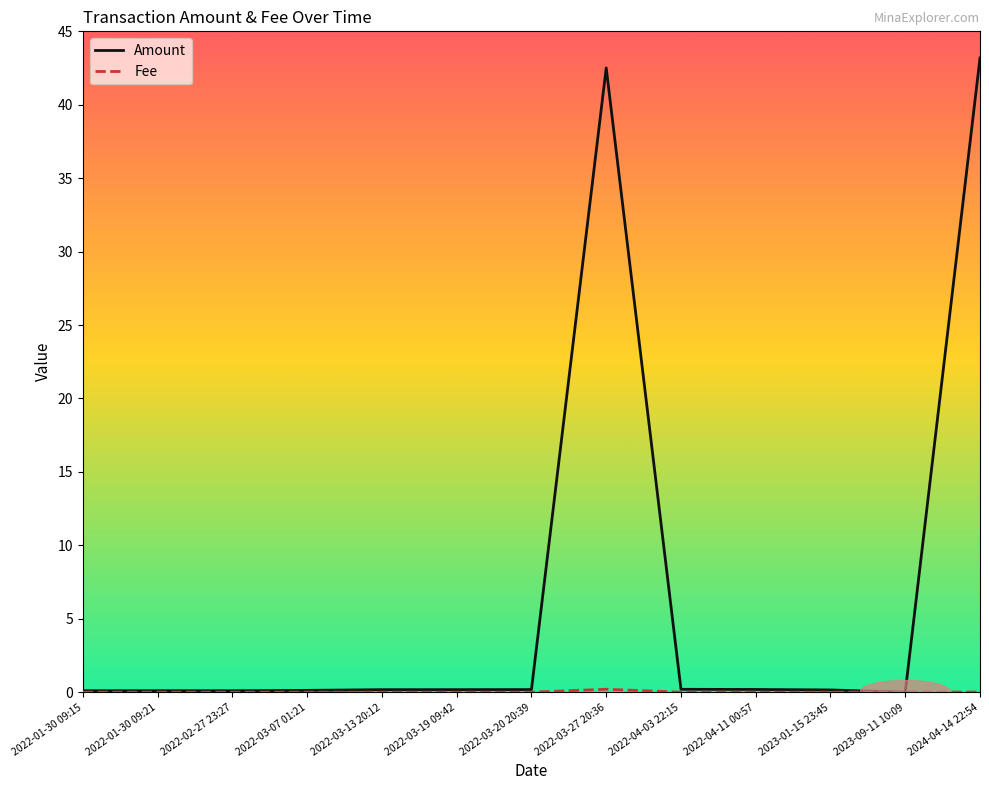

What is the greatest value displayed?

43.2